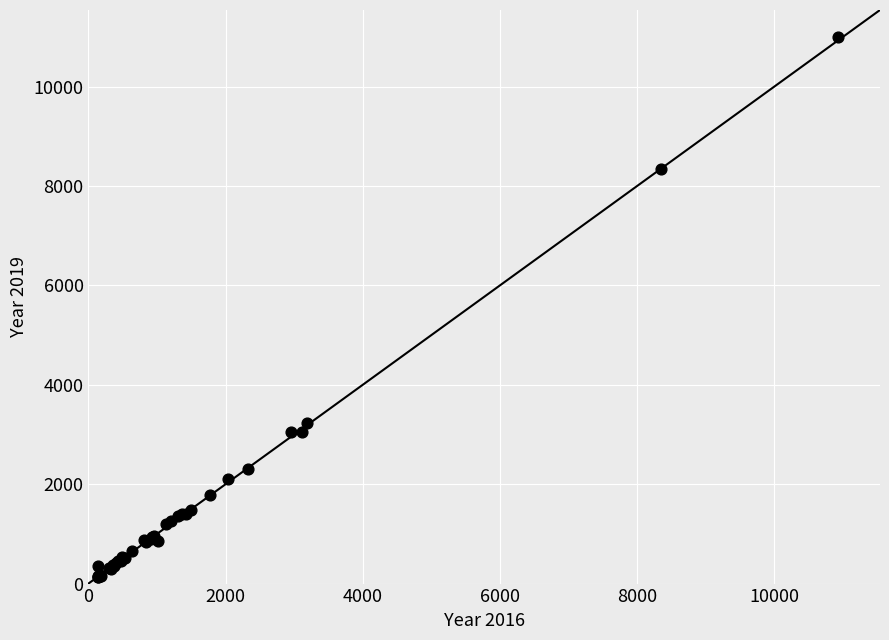

What Y value in the scatter plot is closest to 5559?

3233